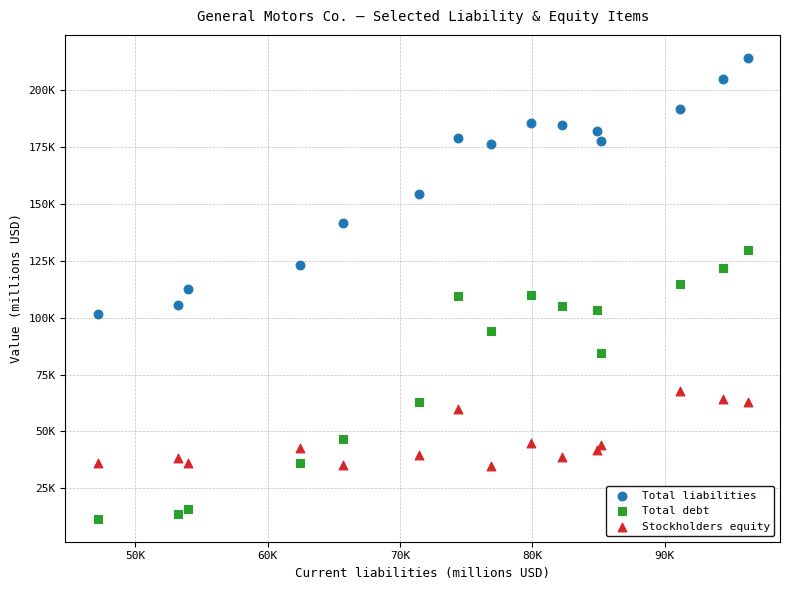

Which series has the widest spread of Y values?

Total debt